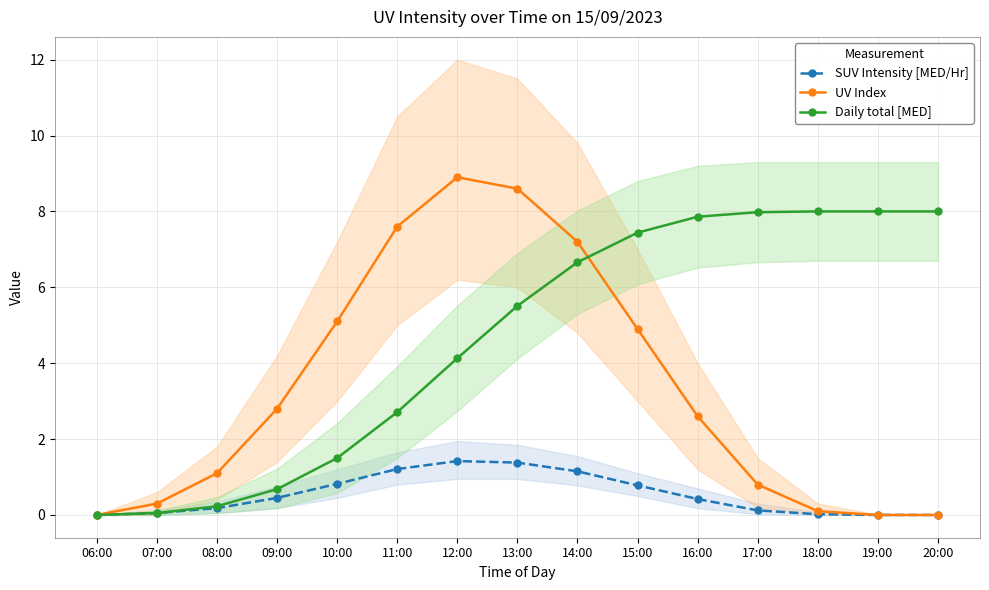

True or false: Daily total [MED] has a value of 6.7 at 14:00.

True